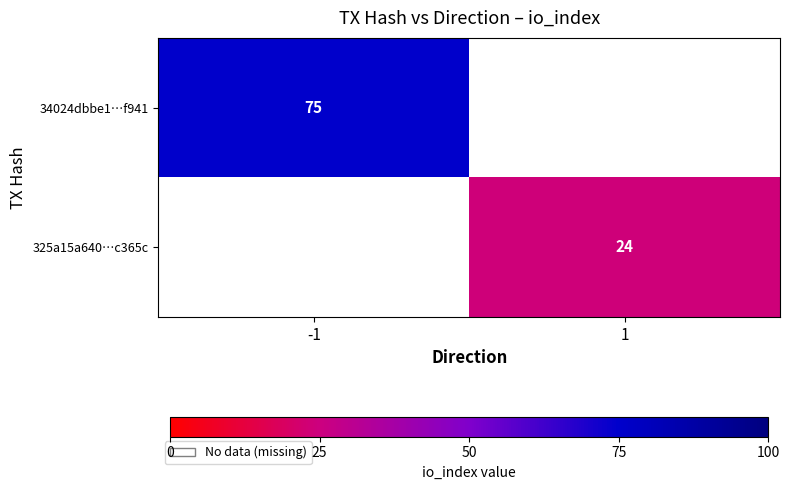

The 34024dbbe1…f941 series shows 75 at -1. True or false?

True